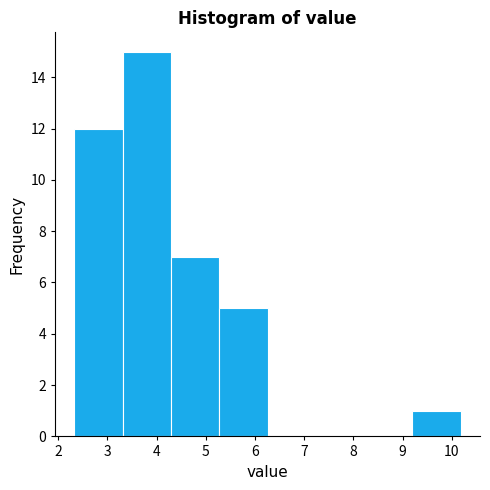

What is the height of the bar covering 9.2 to 10.2 on the x-axis? Neither the bar edges nor the heights are printed on the chart, so give them approximately, as read against the axes.

1